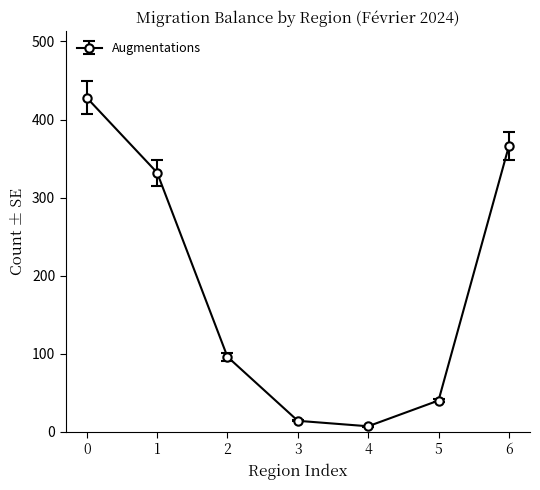

Does the chart have visible grid lines?

No